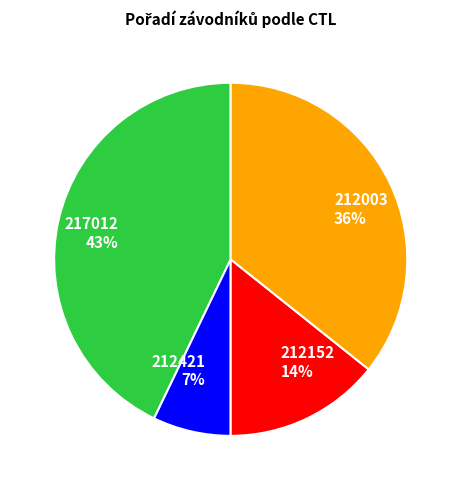

Is it true that 217012 is 53% of the pie?

False